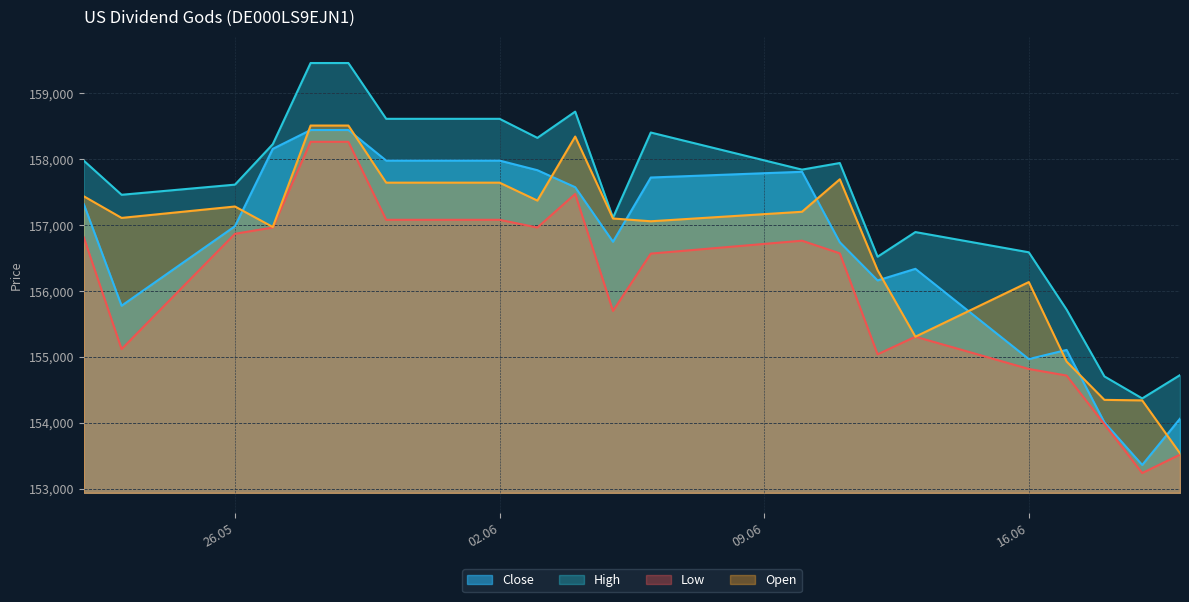

At 02.06, list the series in order from largest to smallest.

High, Close, Open, Low